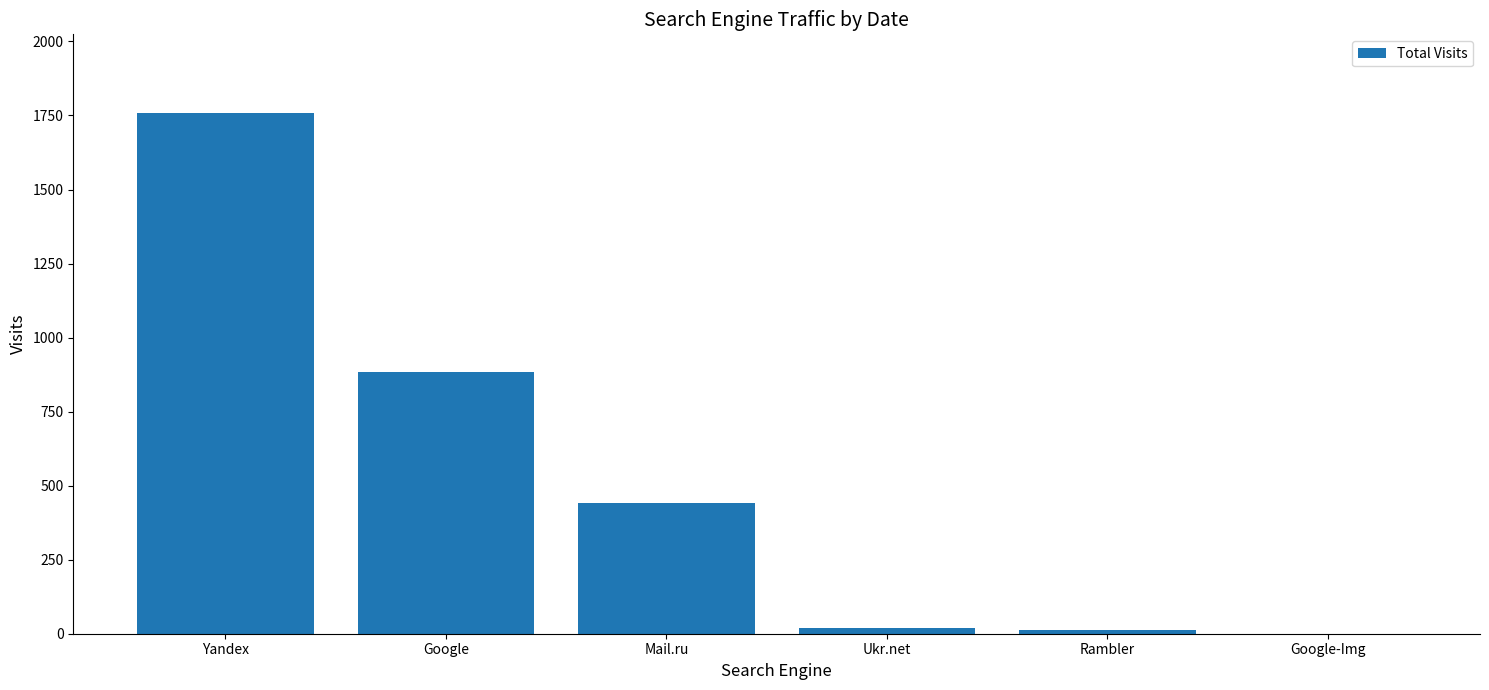

Is it true that the value at Google-Img is -1080?

False